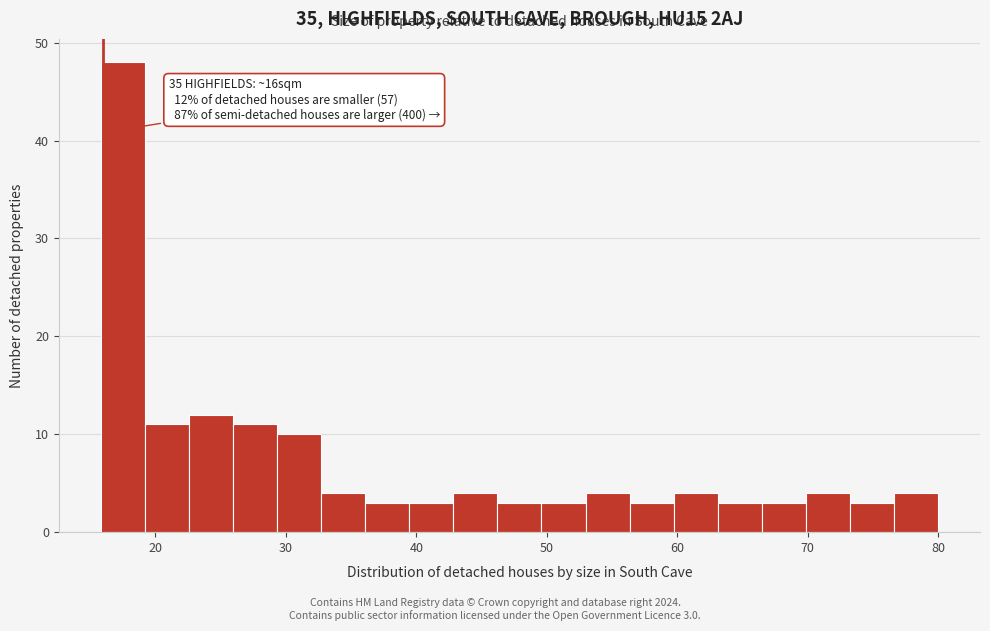

Read against the x-axis, roughly where is the centre of the tallest bar?

17